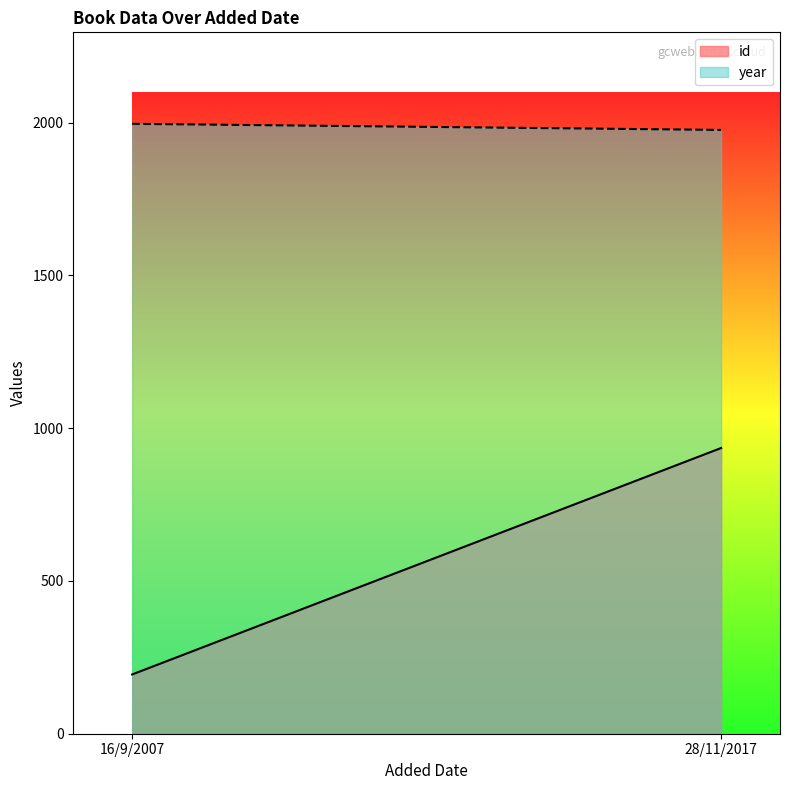

Reading right to left, what are all the values shown in this chart?

id: 935	194
year: 1976	1996